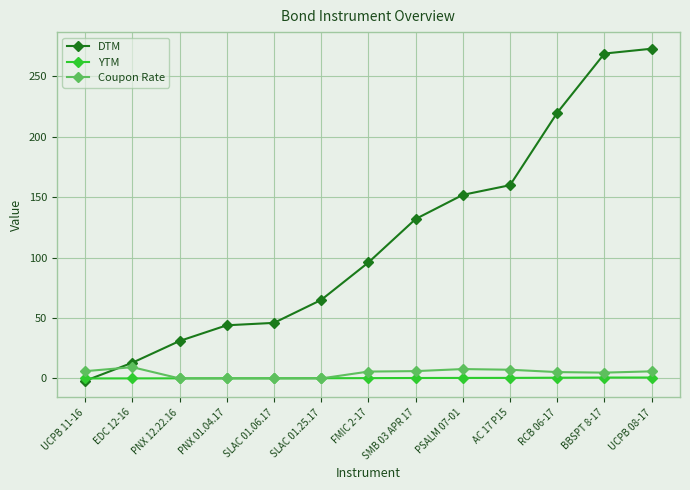

The DTM series shows 197.3 at SMB 03 APR 17. True or false?

False